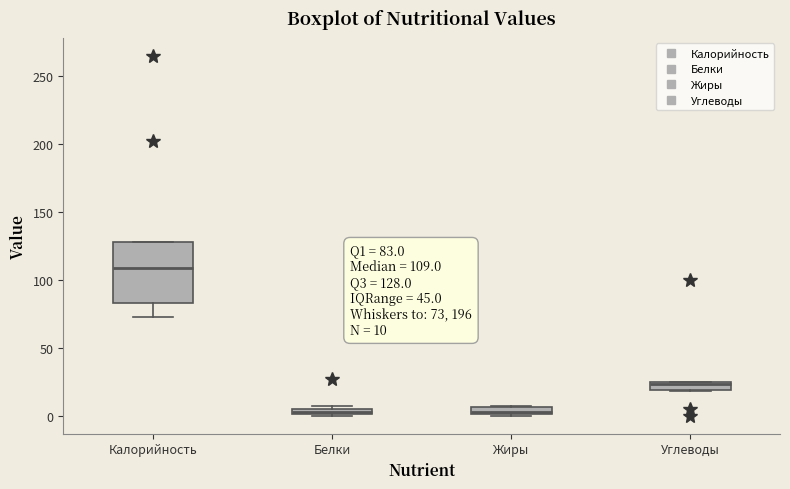

Which box is the tallest, from its lower edge to its upper edge?

Калорийность